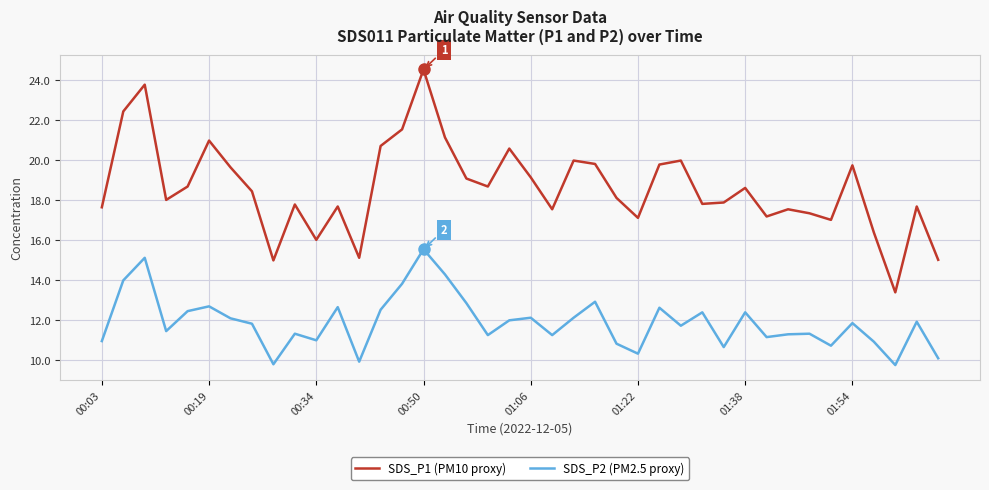

What is the minimum value shown in the chart?

9.7